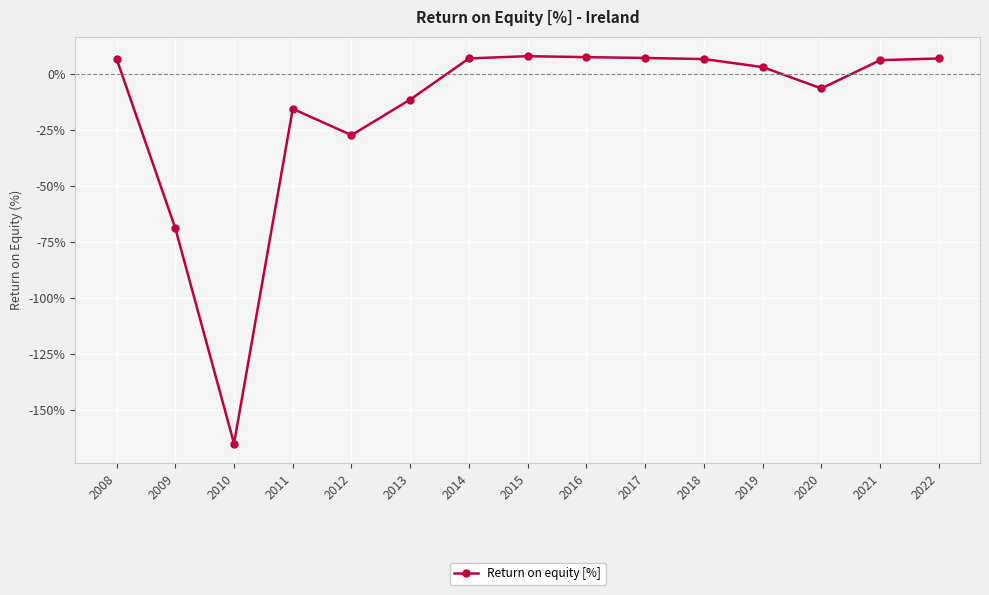

What is the sum of the values at 2019 and 2017?

10.5